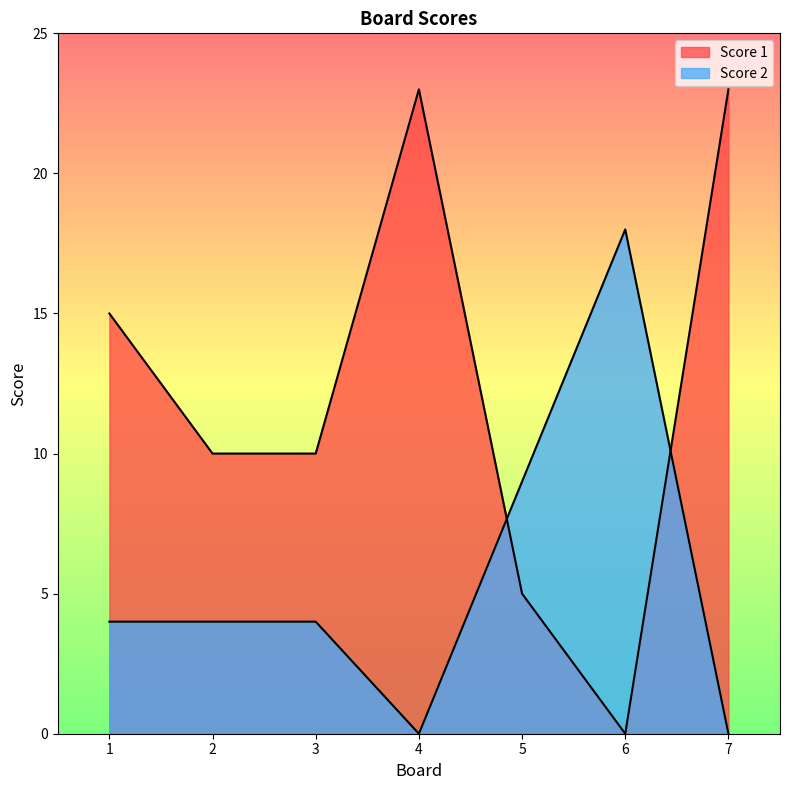

How many lines are shown in the chart?

2